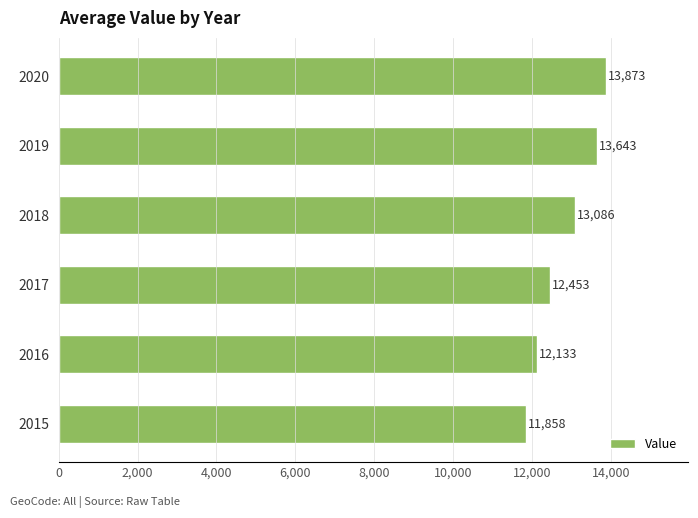

What is the sum of all values?

77046